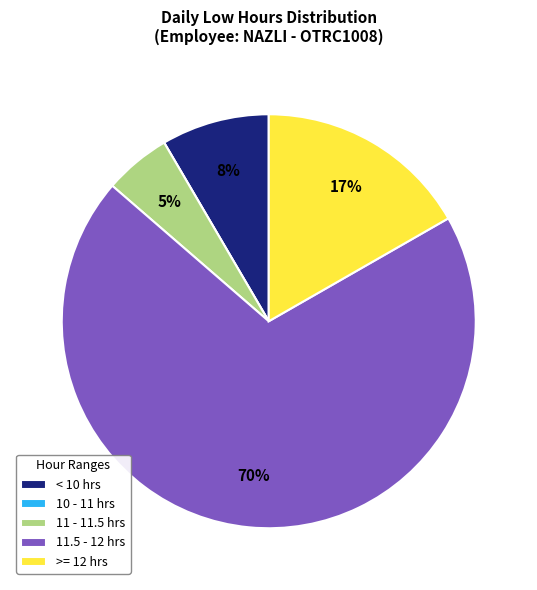

Is it true that 11 - 11.5 hrs is 13% of the pie?

False